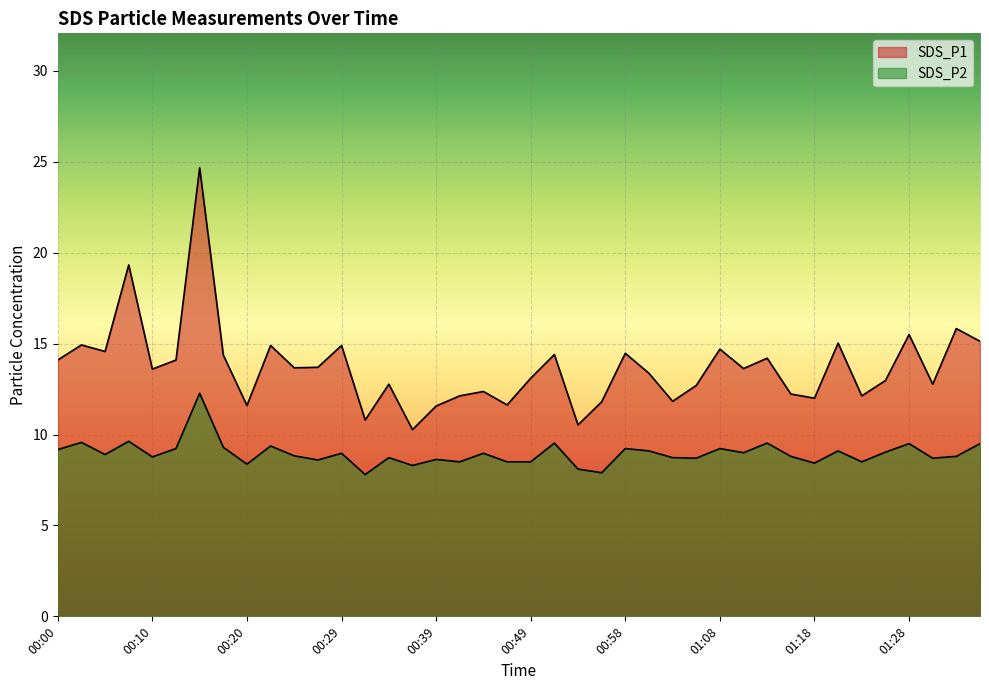

List the series in order of their overall mean, highest first.

SDS_P1, SDS_P2